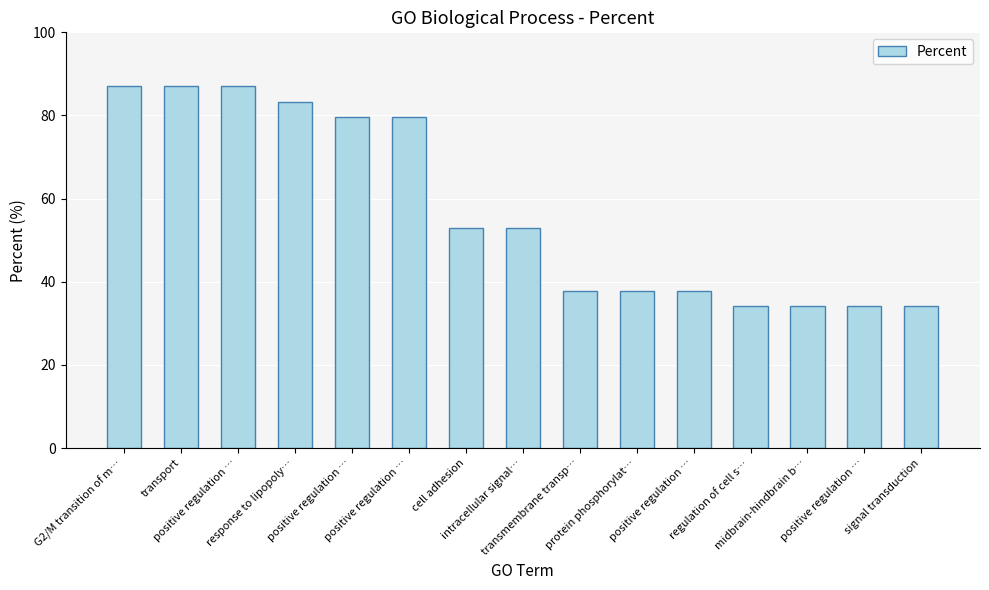

Rank the categories by value from highest to lowest.

G2/M transition of m…, transport, positive regulation …, response to lipopoly…, positive regulation …, positive regulation …, cell adhesion, intracellular signal…, transmembrane transp…, protein phosphorylat…, positive regulation …, regulation of cell s…, midbrain-hindbrain b…, positive regulation …, signal transduction